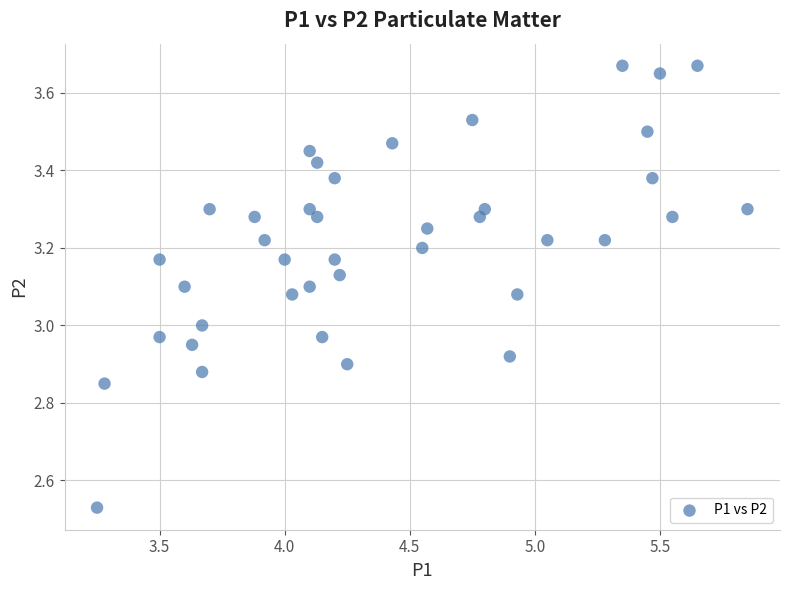

What is the range of Y values (max minus min)?

1.1